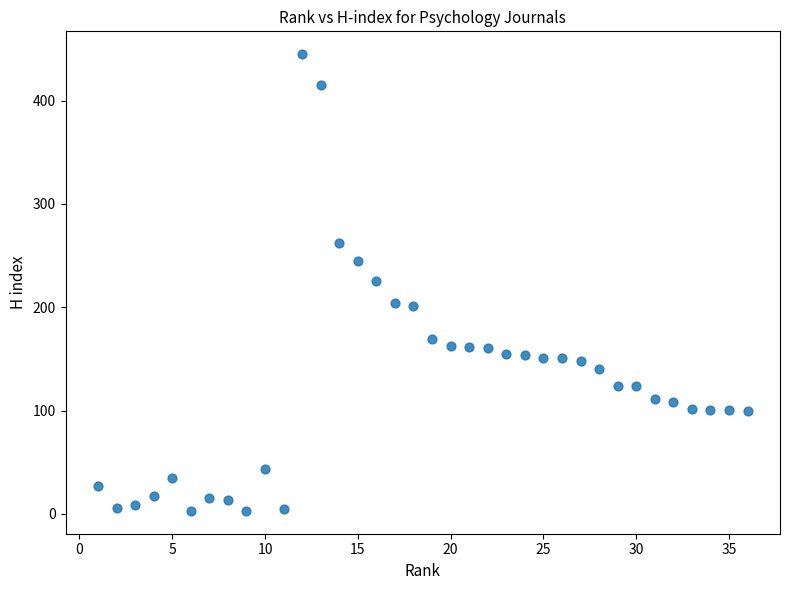

What is the range of X values (max minus min)?

35